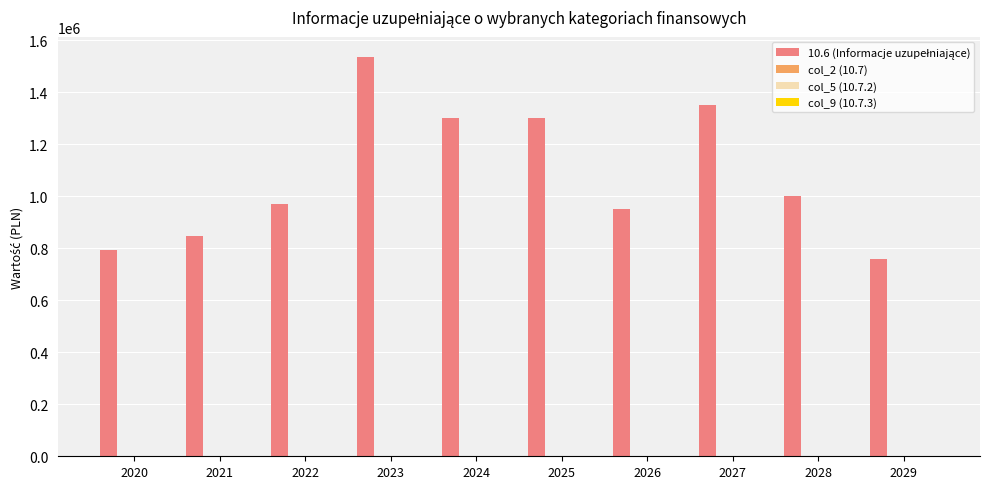

What is the value of the 5th bar from the left?

1300000.0